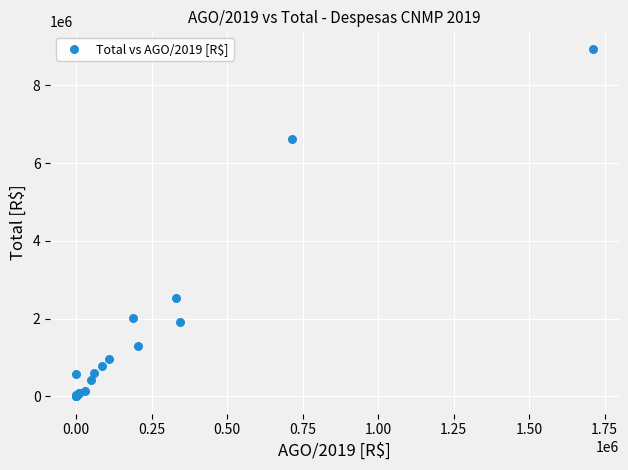

What Y value in the scatter plot is closest to 4472724?

2516328.3